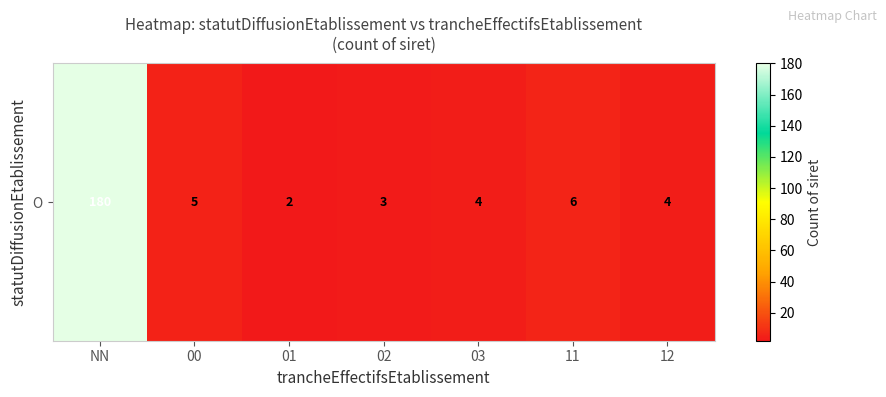

What is the difference between the maximum and second lowest values?

177